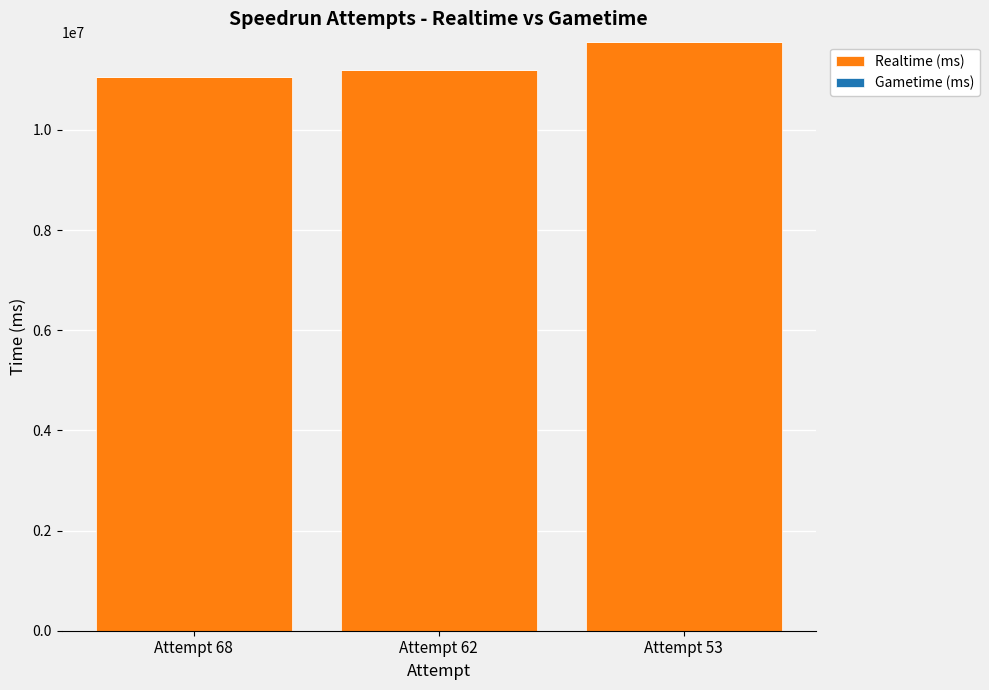

How many bars are there in total?

3